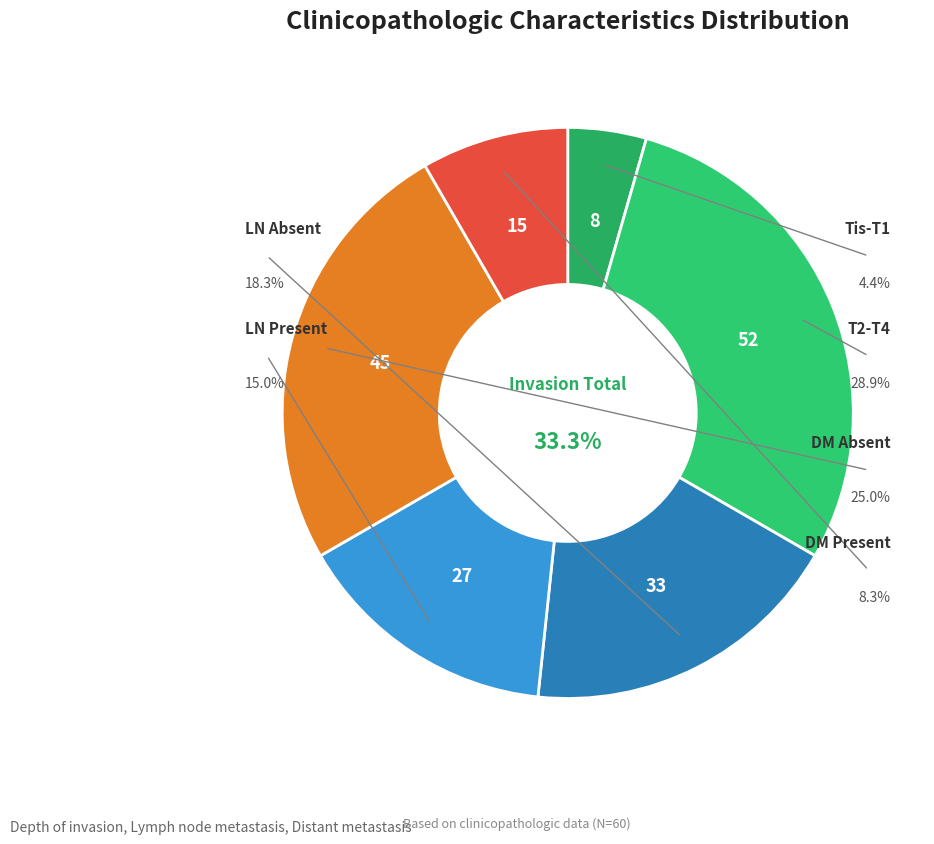

What portion of the pie excludes Distant metastasis - Present?

91.7%